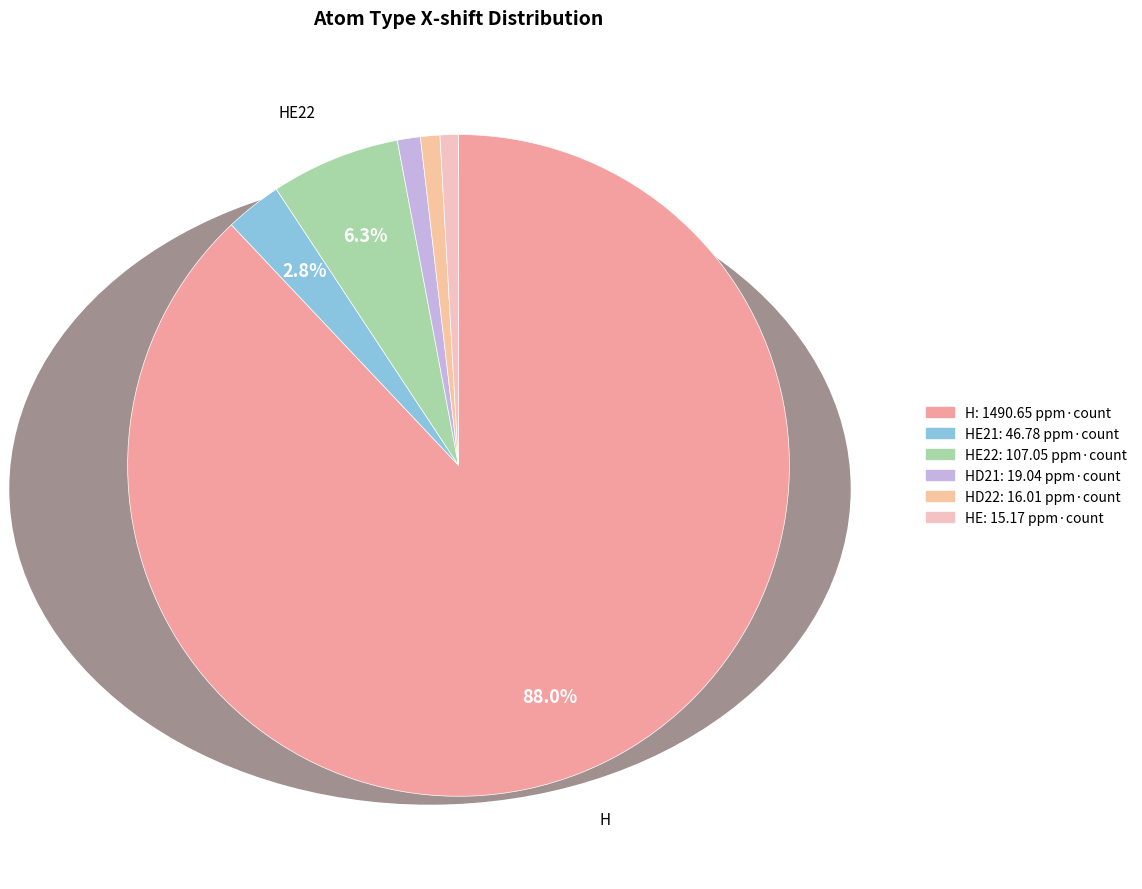

Rank the categories by value from highest to lowest.

H, HE22, HE21, HD21, HD22, HE